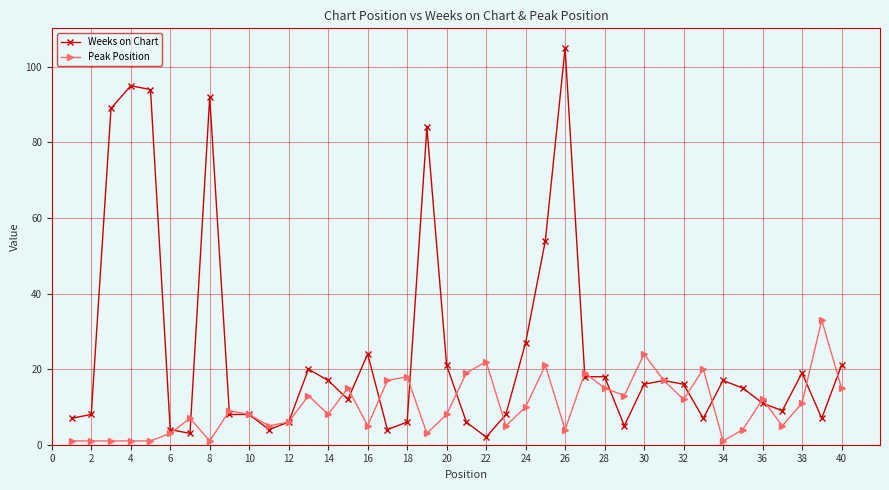

True or false: Weeks on Chart has more than 0 points higher than both neighbors.

True